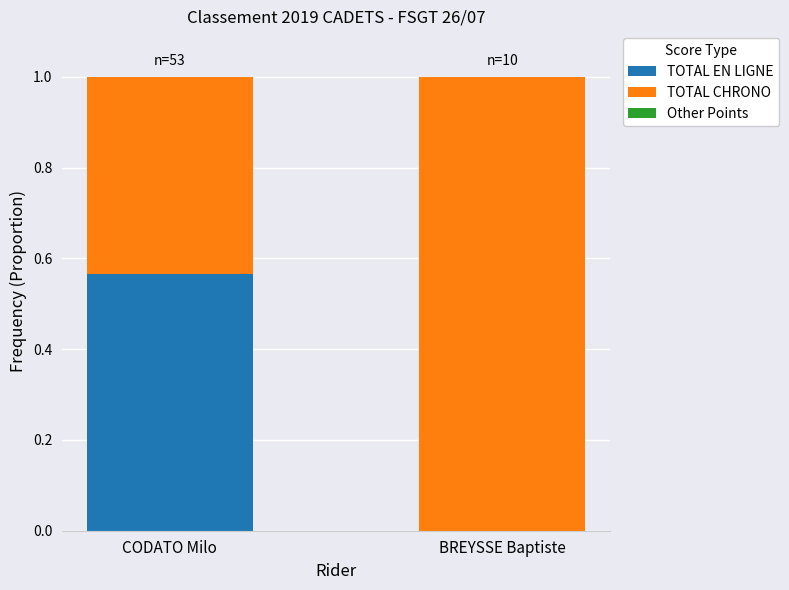

The TOTAL EN LIGNE series shows 0.4 at CODATO Milo. True or false?

False